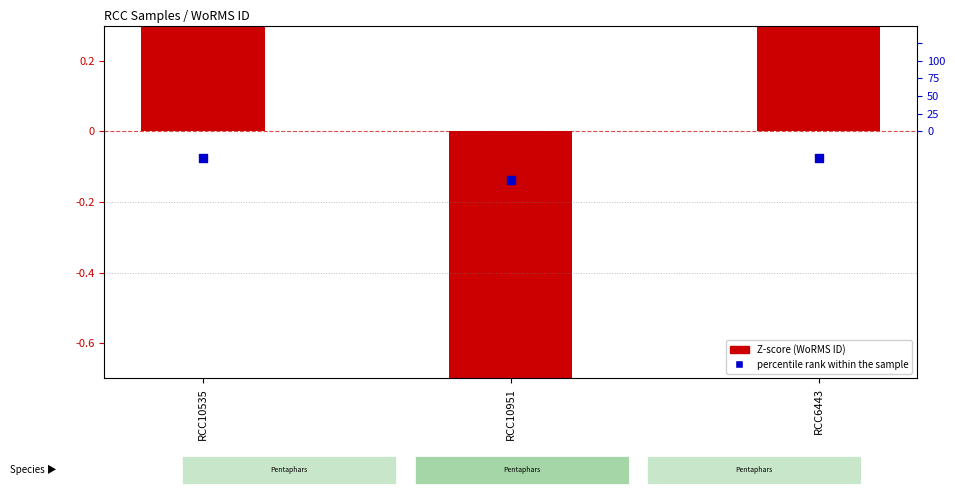

What are all the series names shown in the legend?

Z-score (WoRMS ID), percentile rank within the sample